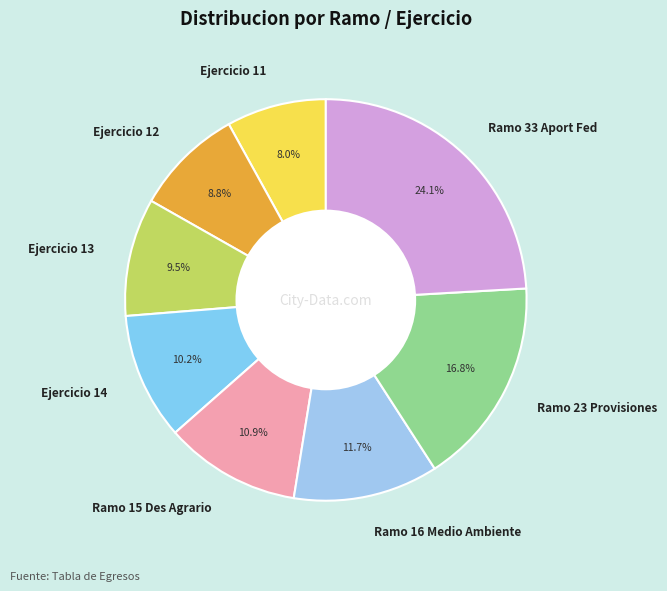

To the nearest percent, what is the difference between the largest and smallest slice percentages?

16%